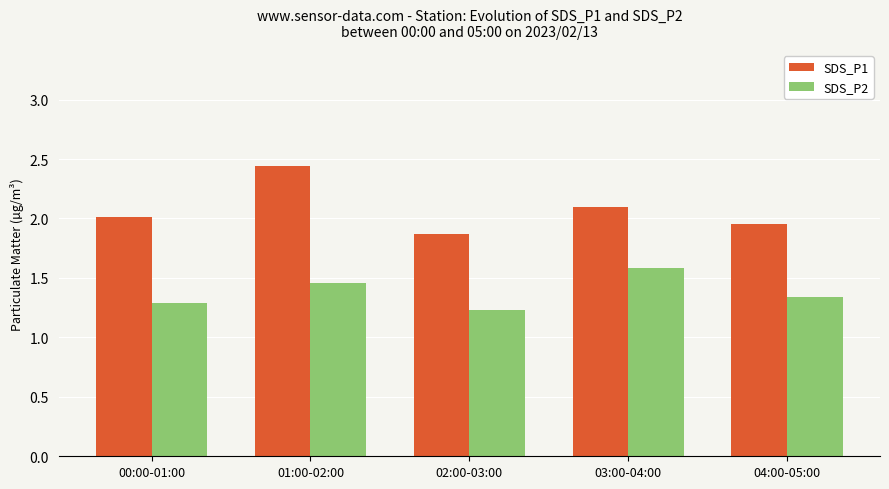

What is the difference between the maximum and minimum values in the SDS_P1 series?

0.6